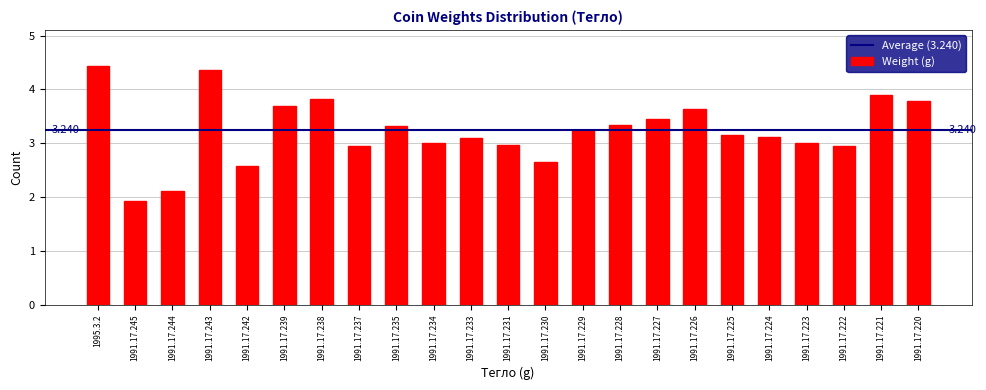

How many data points does each series have?

23